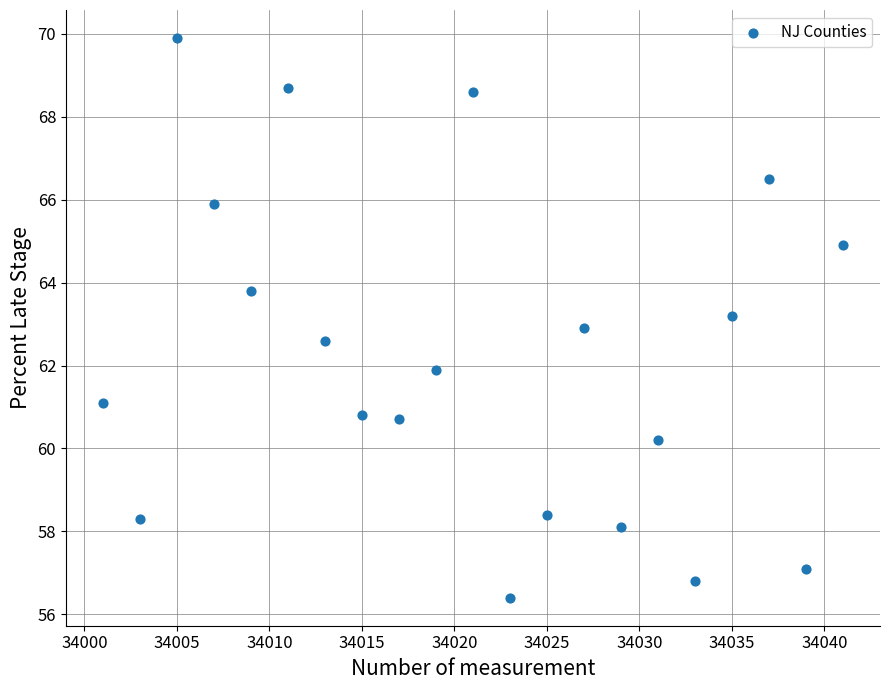

What is the range of Y values (max minus min)?

13.5